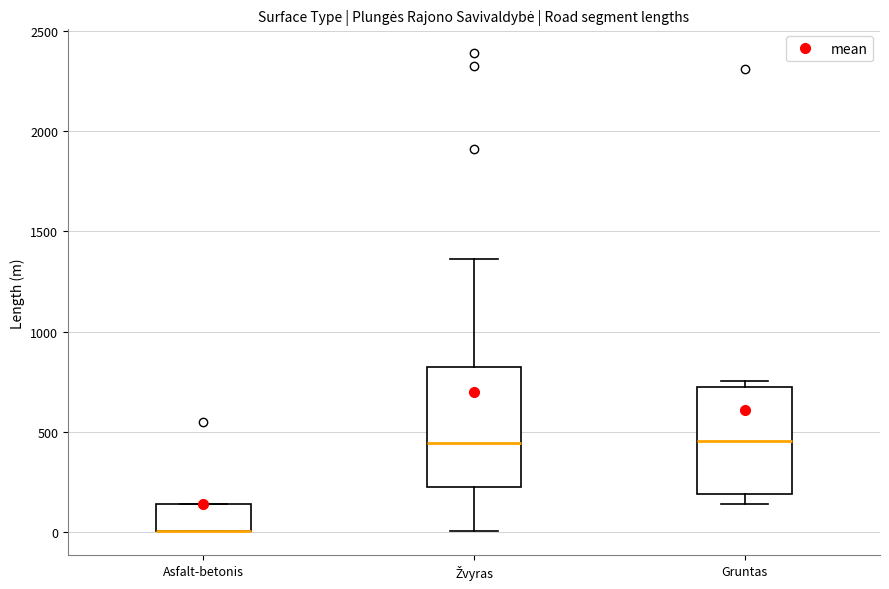

Where is the lower edge of the box for Asfalt-betonis on the y-axis? The values are not printed on the chart, so give them approximately, as read against the axis.

0